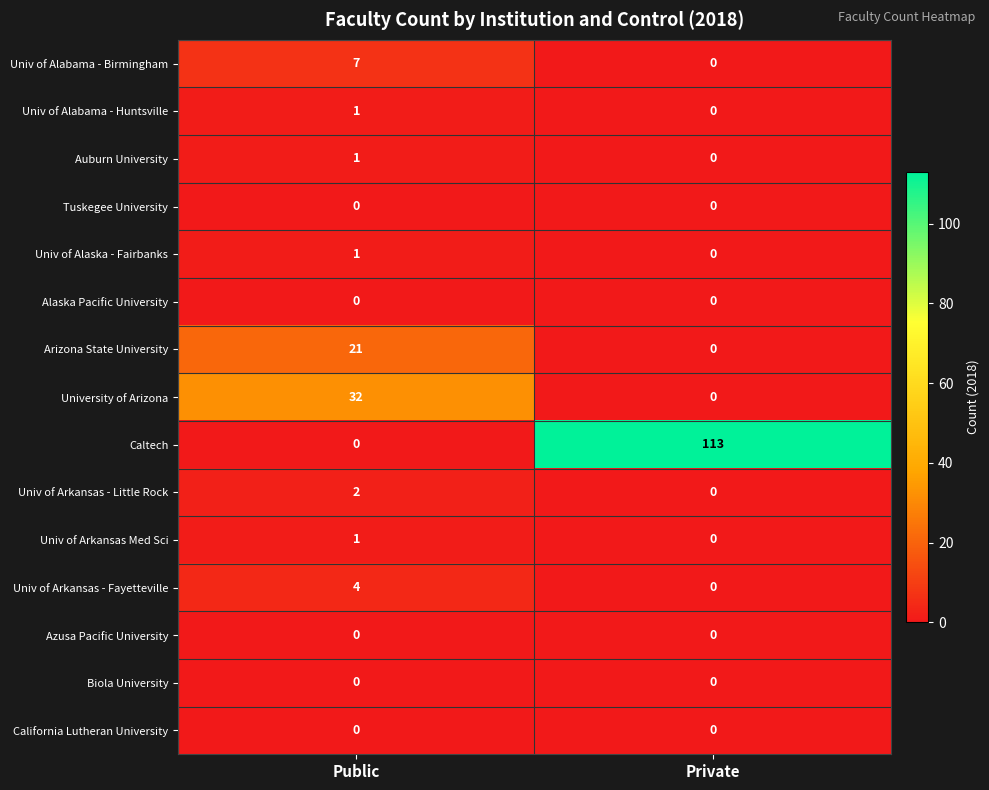

Which series has the widest spread of values?

Caltech